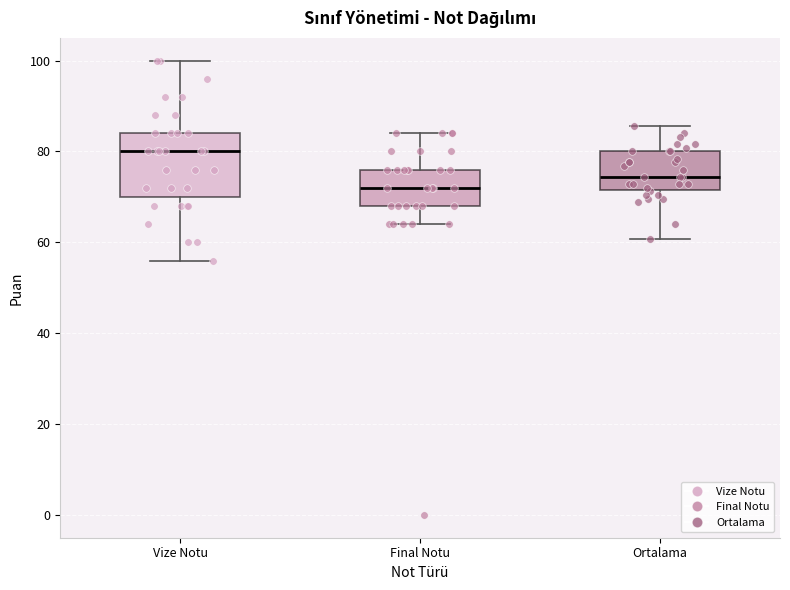

Comparing the boxes themselves (not the whiskers), which one is the tallest?

Vize Notu